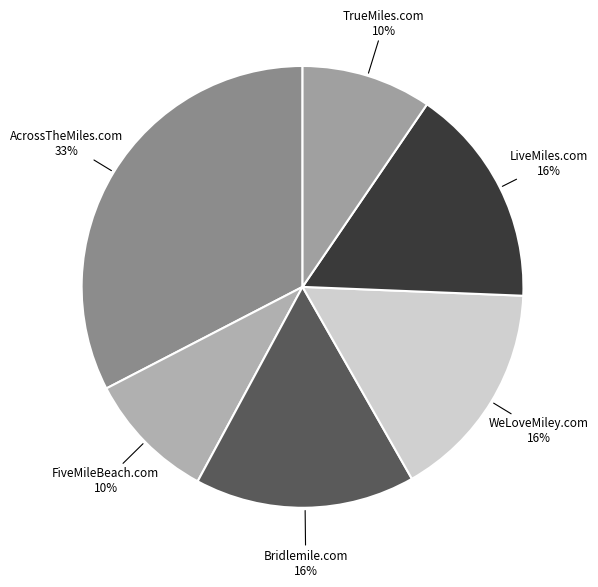

How many segments does this pie chart have?

6